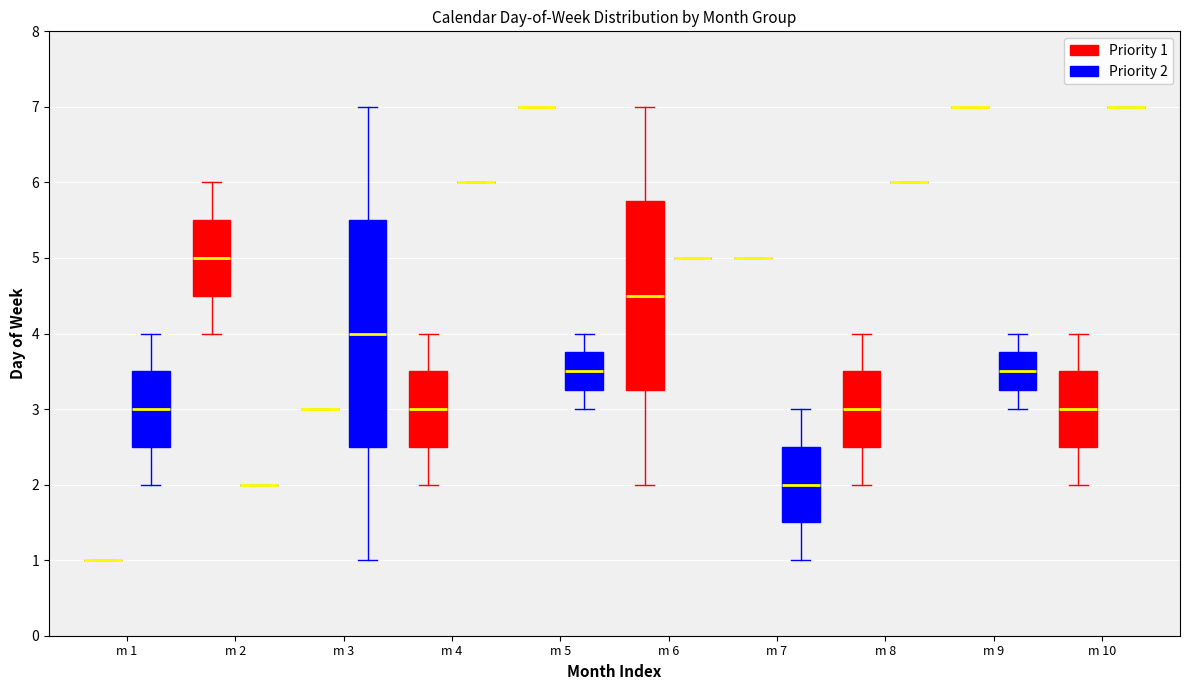

Reading left to right, read every box against the y-axis: the position of its median line, the range the box covers, and the ends of its whiskers. The values are not printed on the chart, so give them approximately, as read against the axis.

m 1 (Priority 1): box collapsed to a line at 1.0, whiskers 1.0 to 1.0
m 1 (Priority 2): median 3.0, box 2.5 to 3.5, whiskers 2.0 to 4.0
m 2 (Priority 1): median 5.0, box 4.5 to 5.5, whiskers 4.0 to 6.0
m 2 (Priority 2): box collapsed to a line at 2.0, whiskers 2.0 to 2.0
m 3 (Priority 1): box collapsed to a line at 3.0, whiskers 3.0 to 3.0
m 3 (Priority 2): median 4.0, box 2.5 to 5.5, whiskers 1.0 to 7.0
m 4 (Priority 1): median 3.0, box 2.5 to 3.5, whiskers 2.0 to 4.0
m 4 (Priority 2): box collapsed to a line at 6.0, whiskers 6.0 to 6.0
m 5 (Priority 1): box collapsed to a line at 7.0, whiskers 7.0 to 7.0
m 5 (Priority 2): median 3.5, box 3.3 to 3.8, whiskers 3.0 to 4.0
m 6 (Priority 1): median 4.5, box 3.3 to 5.8, whiskers 2.0 to 7.0
m 6 (Priority 2): box collapsed to a line at 5.0, whiskers 5.0 to 5.0
m 7 (Priority 1): box collapsed to a line at 5.0, whiskers 5.0 to 5.0
m 7 (Priority 2): median 2.0, box 1.5 to 2.5, whiskers 1.0 to 3.0
m 8 (Priority 1): median 3.0, box 2.5 to 3.5, whiskers 2.0 to 4.0
m 8 (Priority 2): box collapsed to a line at 6.0, whiskers 6.0 to 6.0
m 9 (Priority 1): box collapsed to a line at 7.0, whiskers 7.0 to 7.0
m 9 (Priority 2): median 3.5, box 3.3 to 3.8, whiskers 3.0 to 4.0
m 10 (Priority 1): median 3.0, box 2.5 to 3.5, whiskers 2.0 to 4.0
m 10 (Priority 2): box collapsed to a line at 7.0, whiskers 7.0 to 7.0